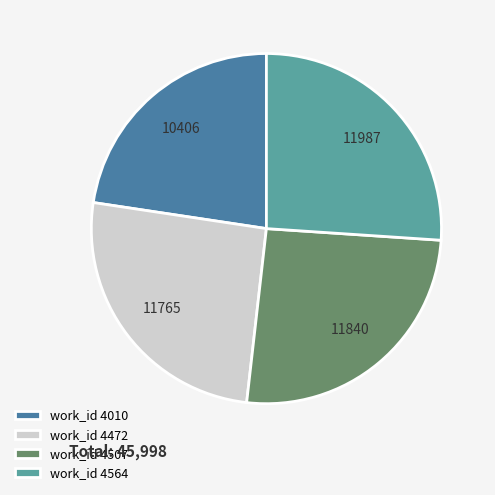

How many slices are in this pie chart?

4